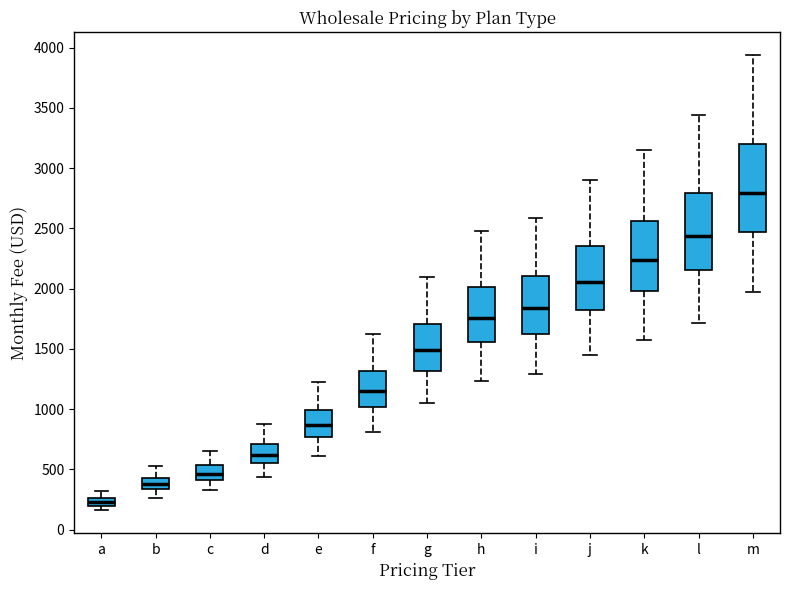

Where is the lower edge of the box for d on the y-axis? The values are not printed on the chart, so give them approximately, as read against the axis.

550